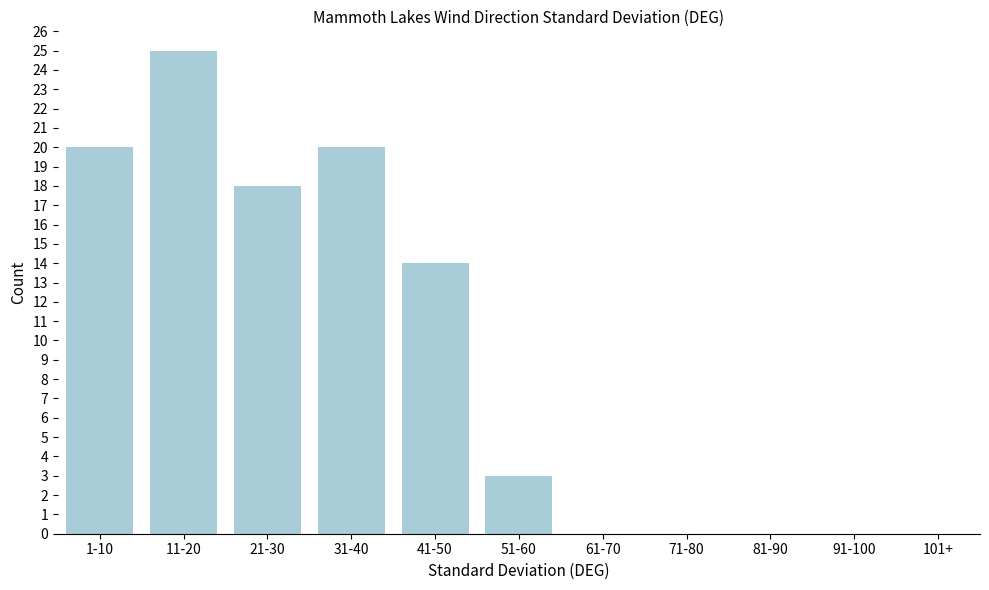

Reading left to right, transcribe all the data shown in this chart.

1-10=20	11-20=25	21-30=18	31-40=20	41-50=14	51-60=3	61-70=0	71-80=0	81-90=0	91-100=0	101+=0